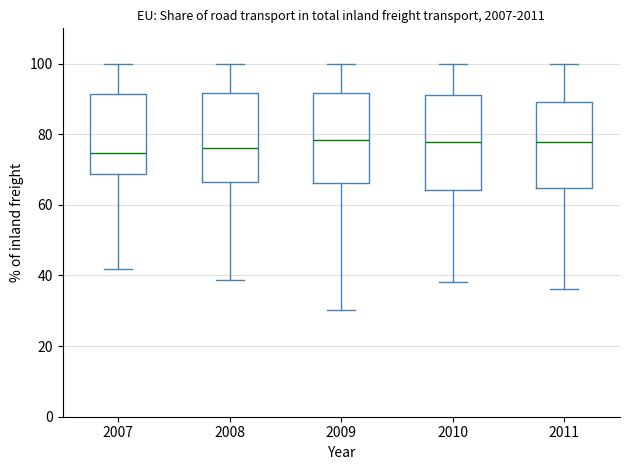

Reading left to right, transcribe this box plot: for each box, give where its median line is, the range the box spans, and where its two whiskers end, as read against the y-axis. The values are not printed on the chart, so give them approximately, as read against the axis.

2007: median 74, box 68 to 92, whiskers 42 to 100
2008: median 76, box 66 to 92, whiskers 38 to 100
2009: median 78, box 66 to 92, whiskers 30 to 100
2010: median 78, box 64 to 92, whiskers 38 to 100
2011: median 78, box 64 to 90, whiskers 36 to 100